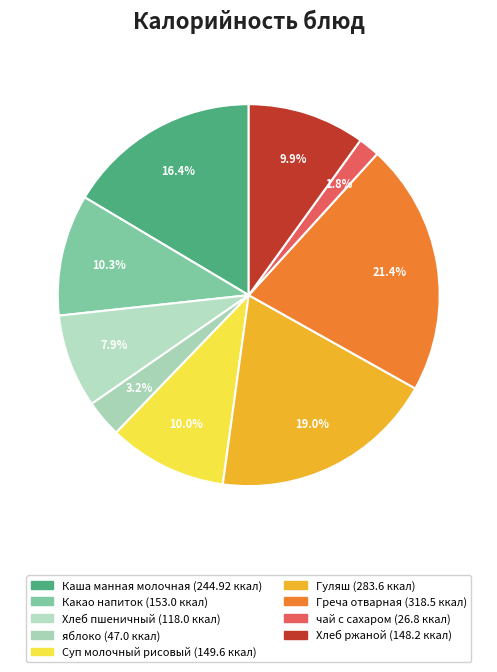

Rank the categories by value from lowest to highest.

чай с сахаром, яблоко, Хлеб пшеничный, Хлеб ржаной, Суп молочный рисовый, Какао напиток, Каша манная молочная, Гуляш, Греча отварная